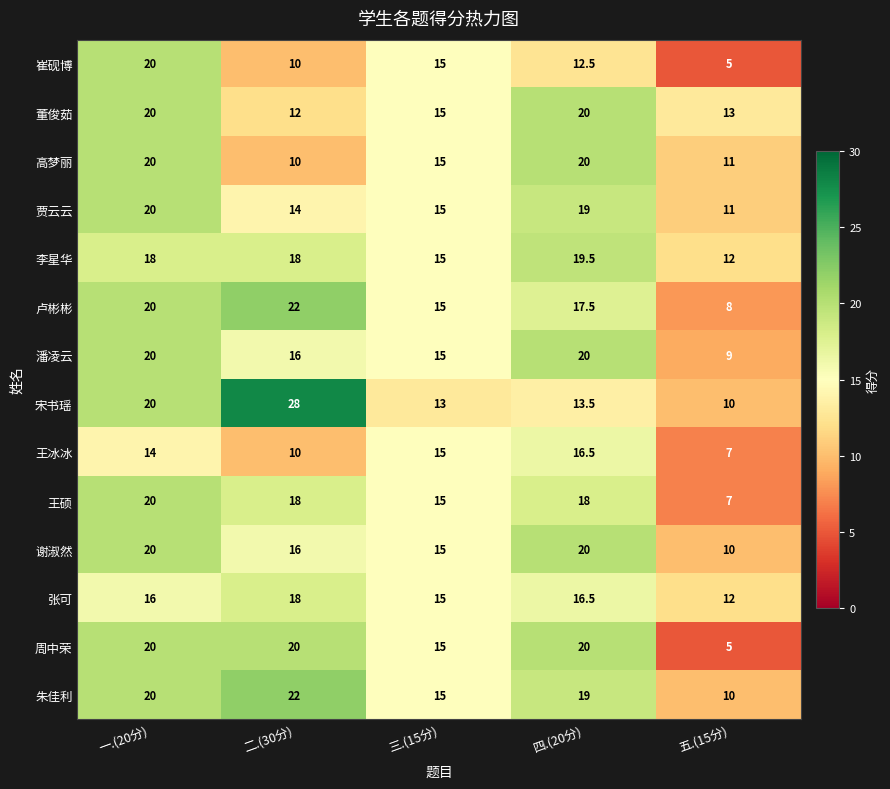

Which category has the lowest value across all series?

五.(15分)